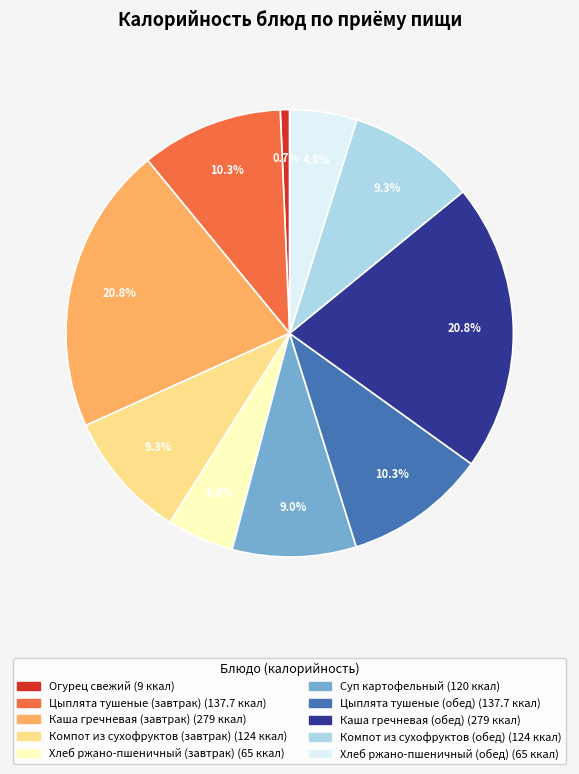

To the nearest percent, what is the difference between the Каша гречневая (завтрак) and Огурец свежий slice percentages?

20%